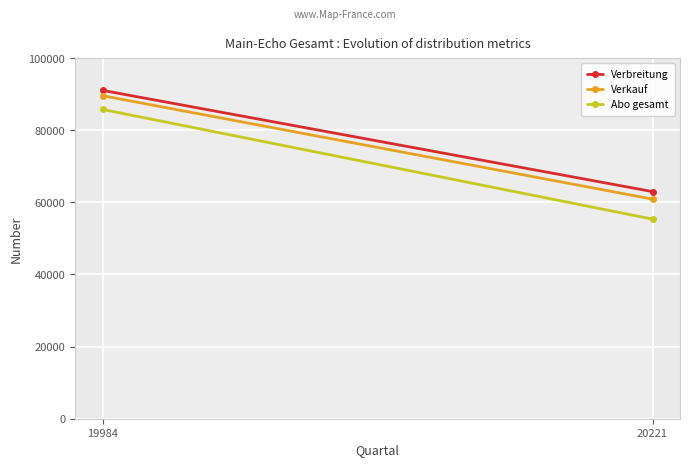

Which series has the widest spread of values?

Abo gesamt